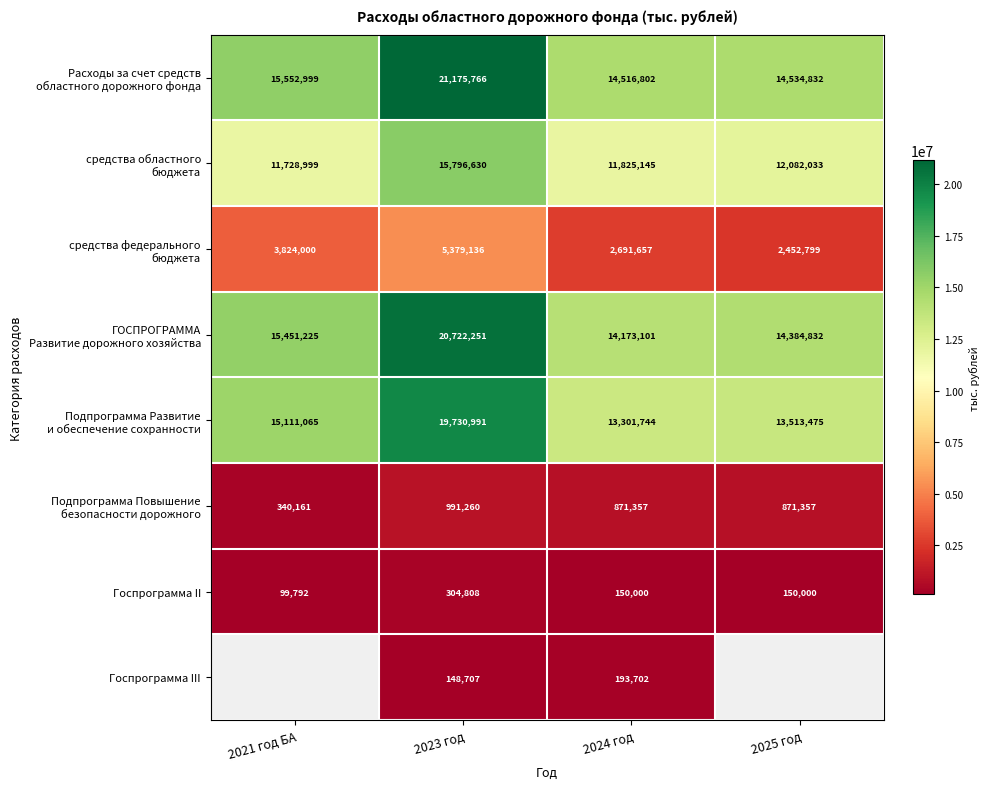

The Госпрограмма III series shows 193702 at 2024 год. True or false?

True